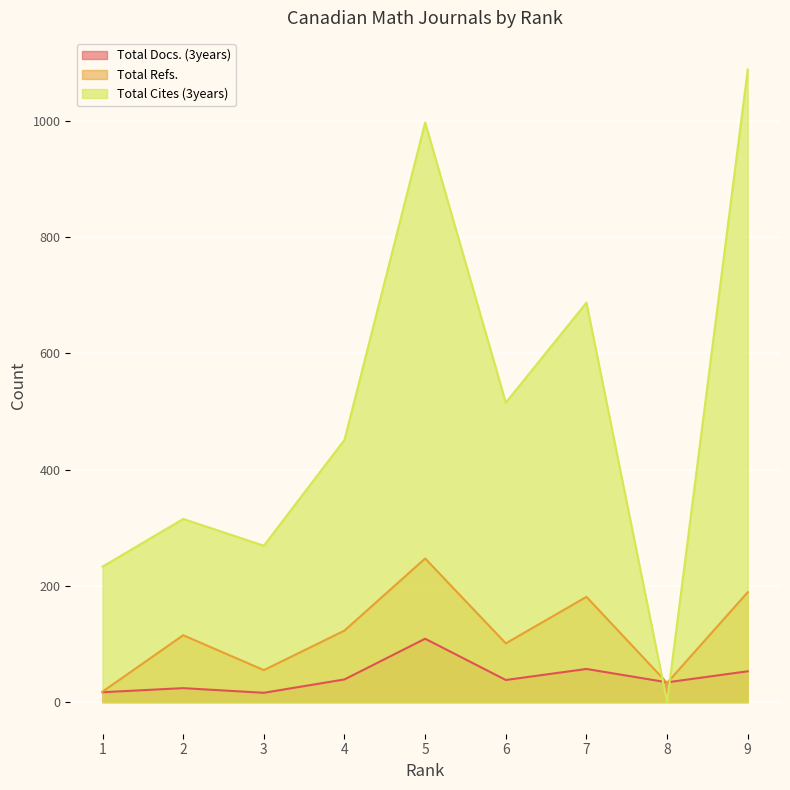

Which series has the largest total across all categories?

Total Cites (3years)